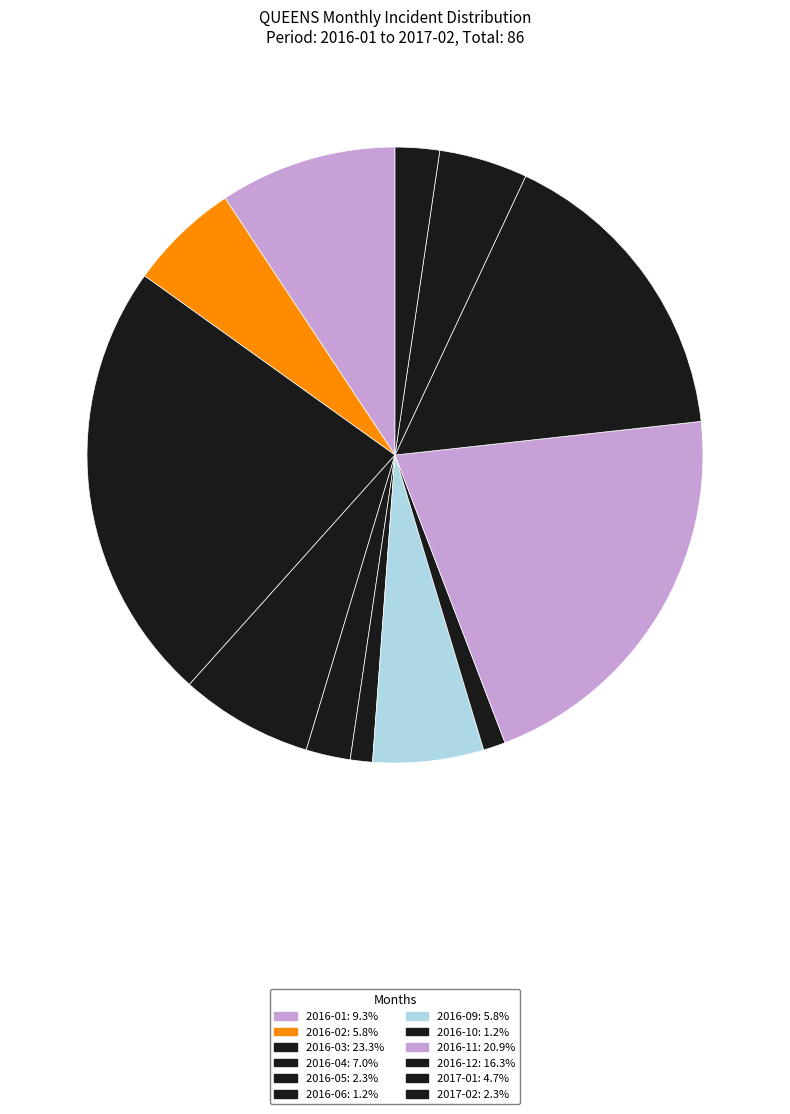

Does 2016-04 represent more than half of the total?

No